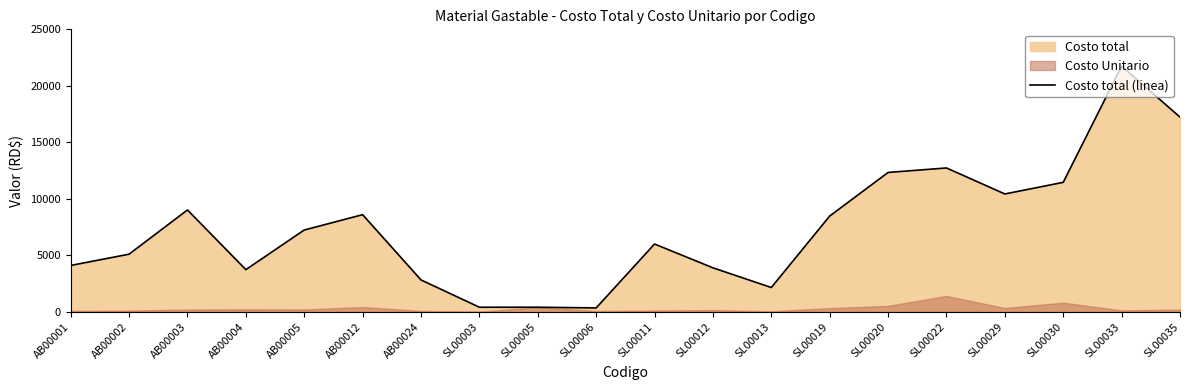

True or false: the data has more than 1 interior local peaks.

True